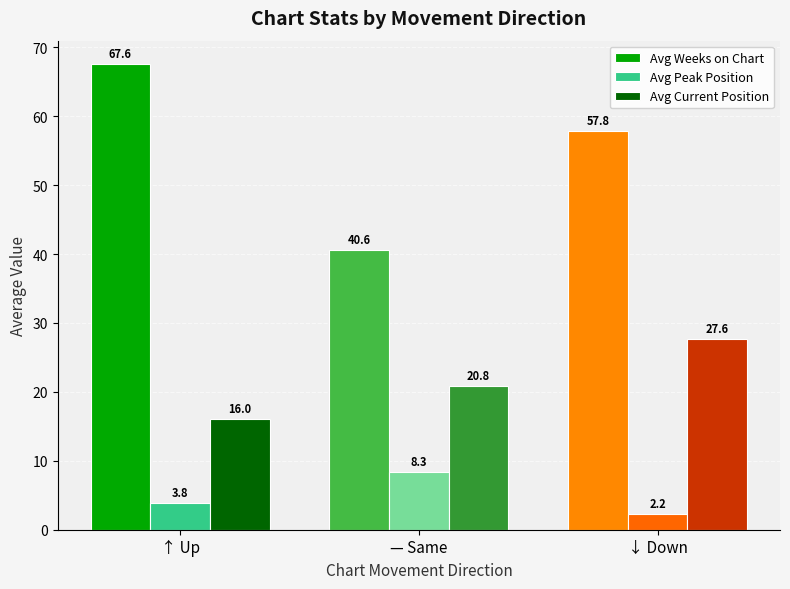

What is the total value across all series at ↓ Down?

87.6